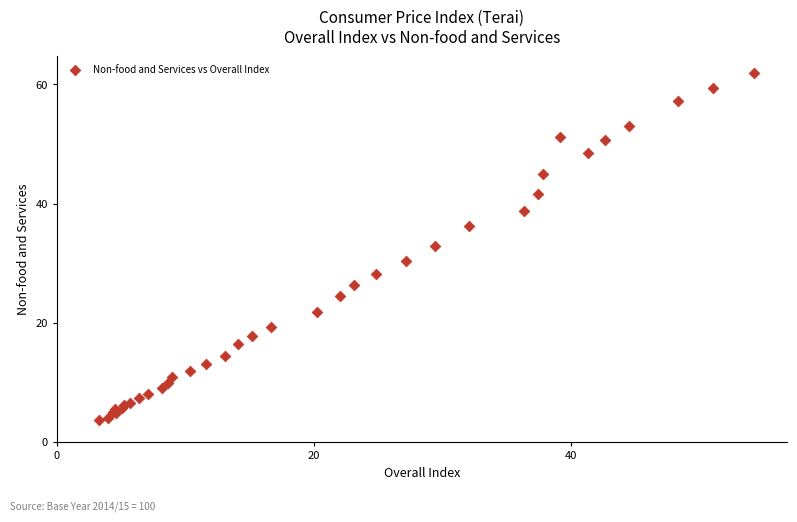

What Y value in the scatter plot is closest to 32?

32.8